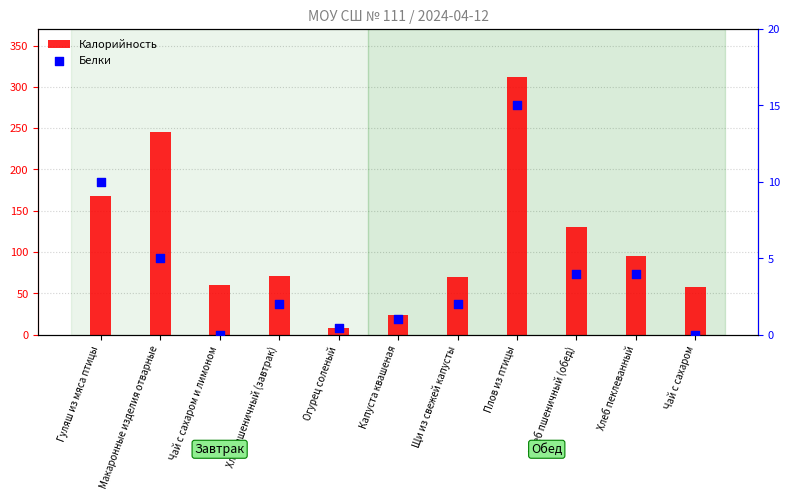

What are all the series names shown in the legend?

Калорийность, Белки